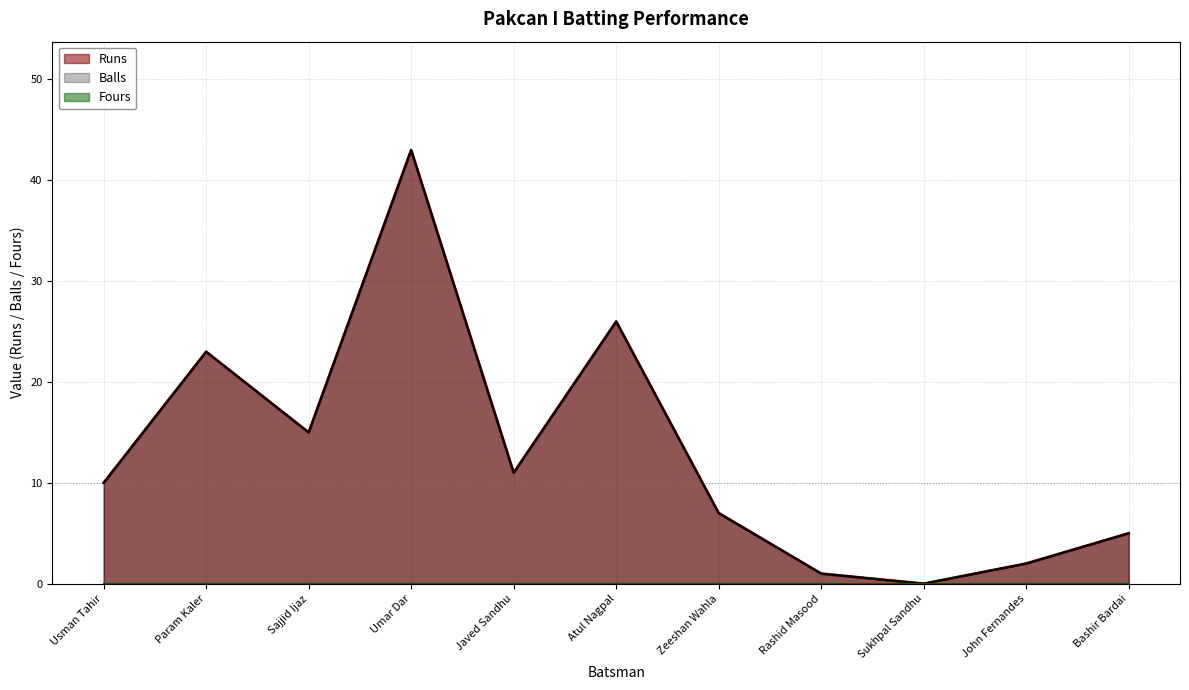

What is the label of the 2nd point from the right?

John Fernandes